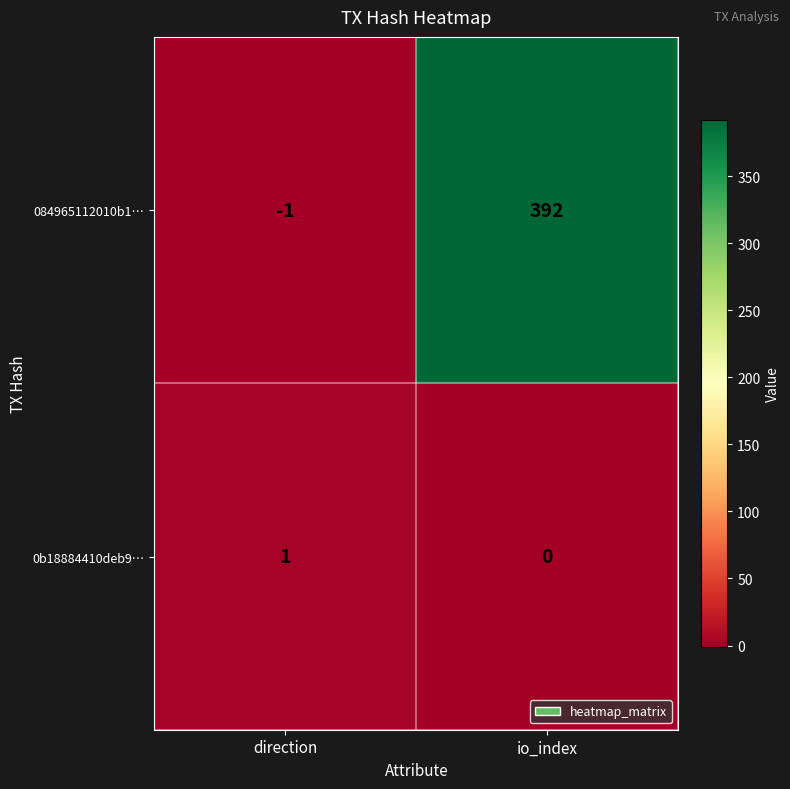

Reading right to left, what are all the values shown in this chart?

084965112010b1…: io_index=392	direction=-1
0b18884410deb9…: io_index=0	direction=1